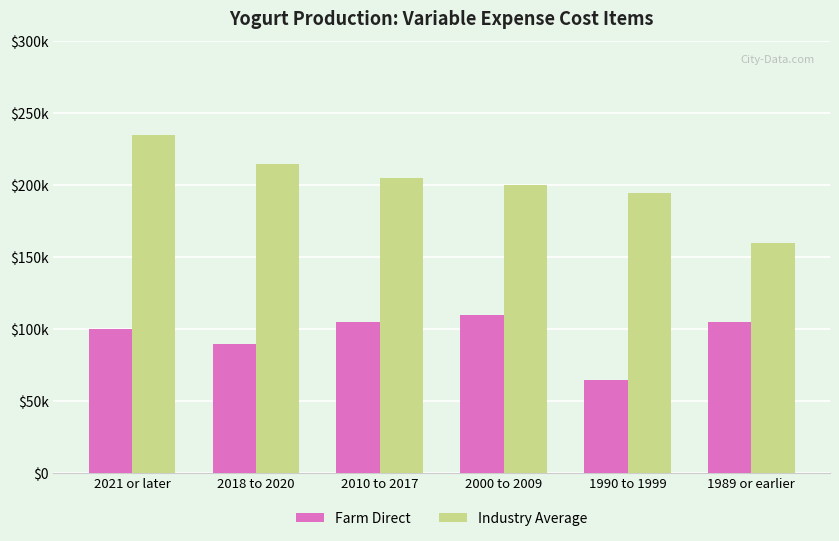

Are the bars horizontal?

No